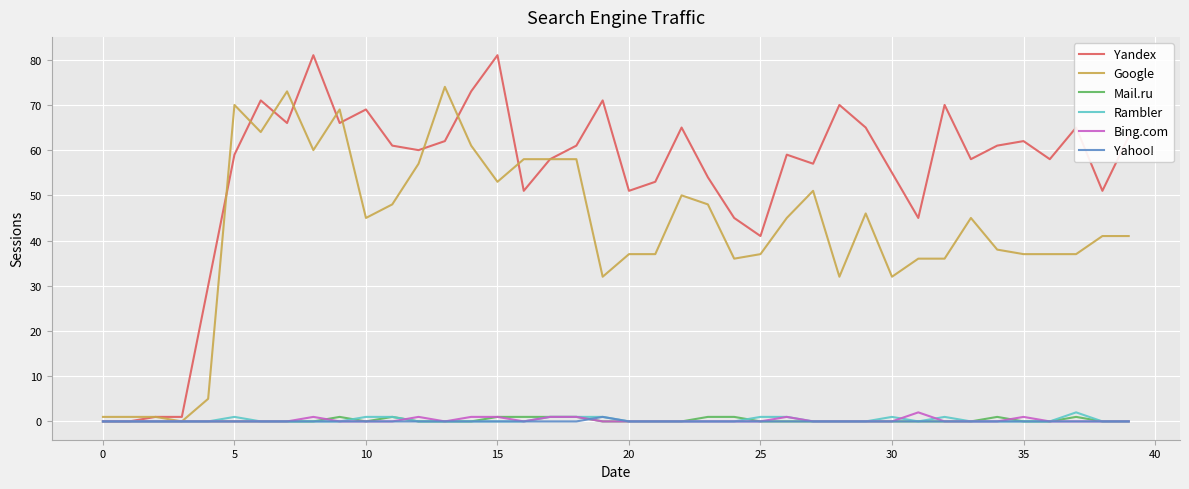

Which series has the largest total across all categories?

Yandex